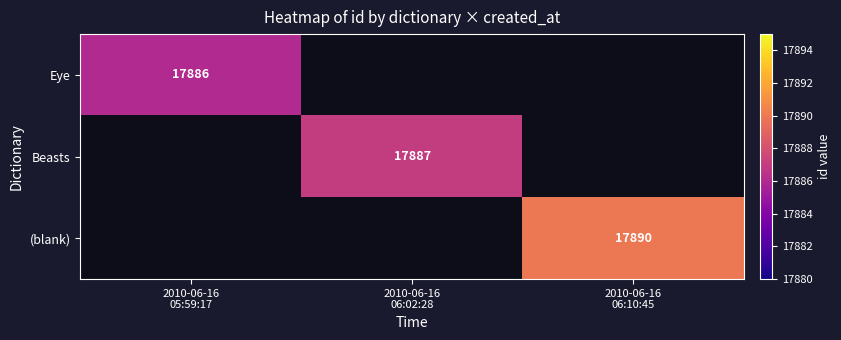

Rank the categories by Beasts value from lowest to highest.

2010-06-16 05:59:17, 2010-06-16 06:02:28, 2010-06-16 06:10:45